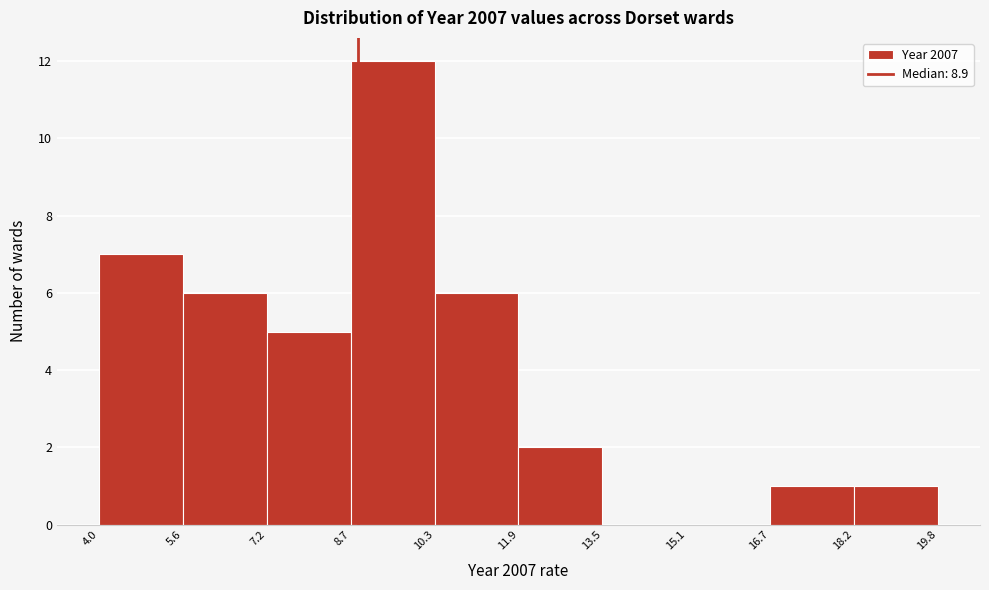

Reading left to right, transcribe this chart: for each bar, give the range it covers on the x-axis and its height. The values are not printed on the chart, so give them approximately, as read against the axis.

4.0 to 5.6: 7
5.6 to 7.2: 6
7.2 to 8.7: 5
8.7 to 10.3: 12
10.3 to 11.9: 6
11.9 to 13.5: 2
13.5 to 15.1: 0
15.1 to 16.7: 0
16.7 to 18.2: 1
18.2 to 19.8: 1